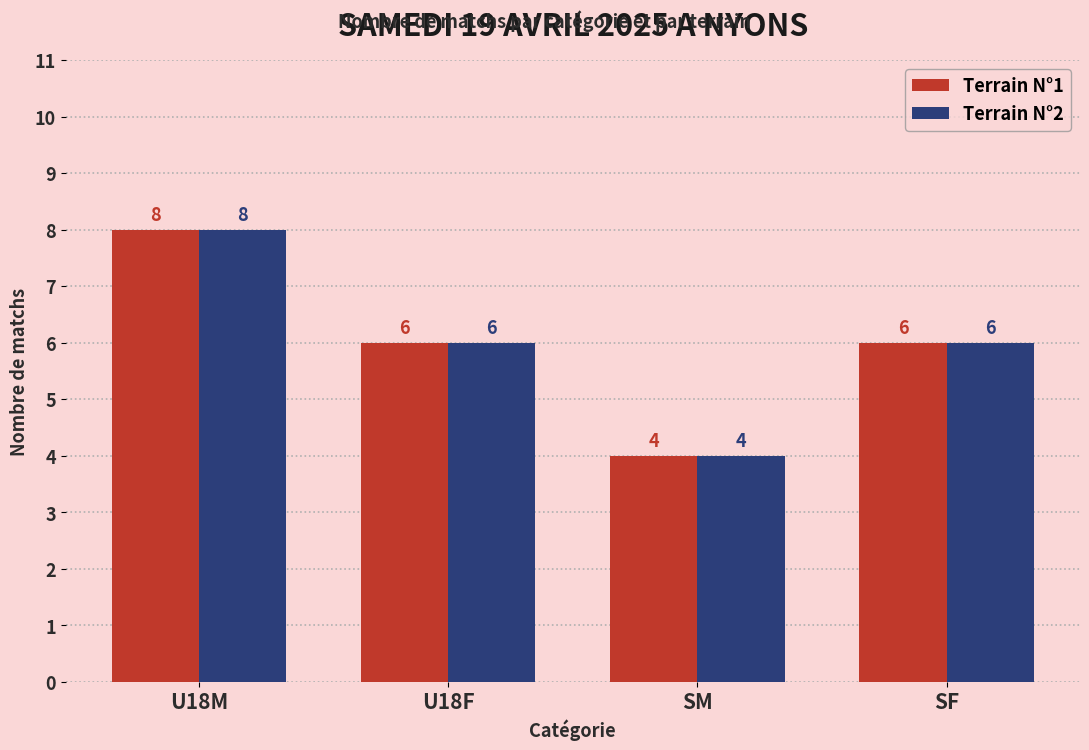

What is the label of the 4th bar from the right?

U18M